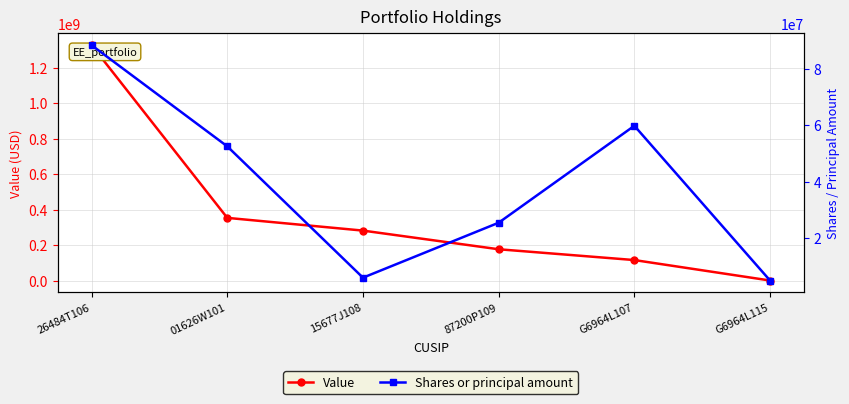

At how many categories does at least one series exceed 216860186?

3